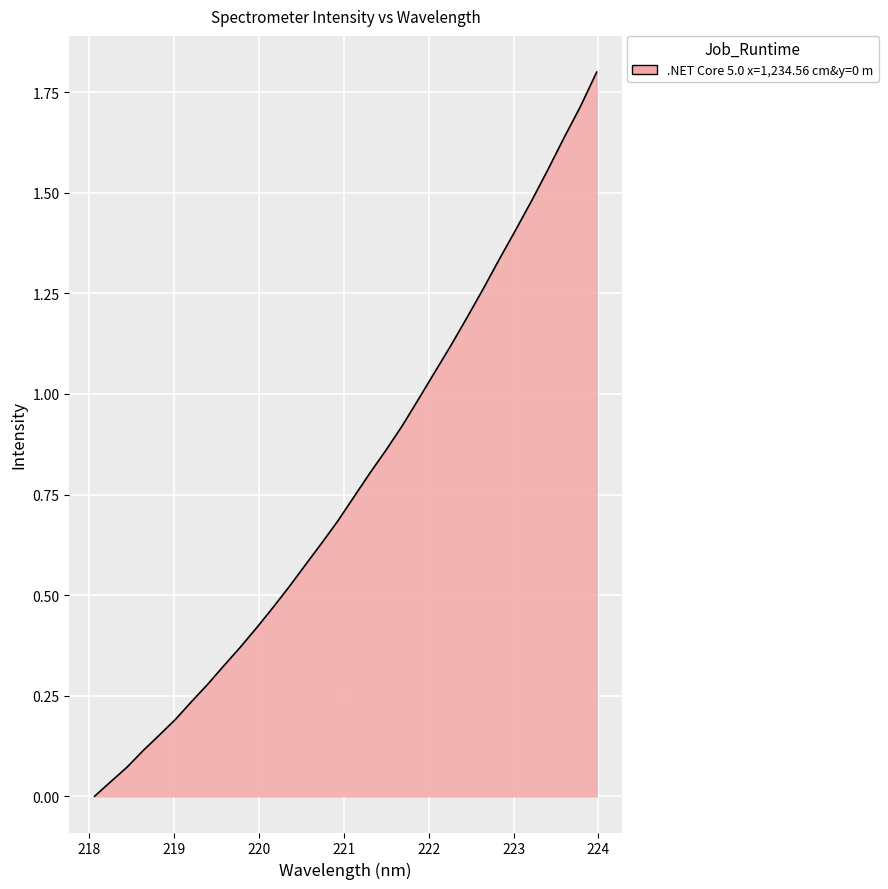

What is the maximum value shown in the chart?

1.8